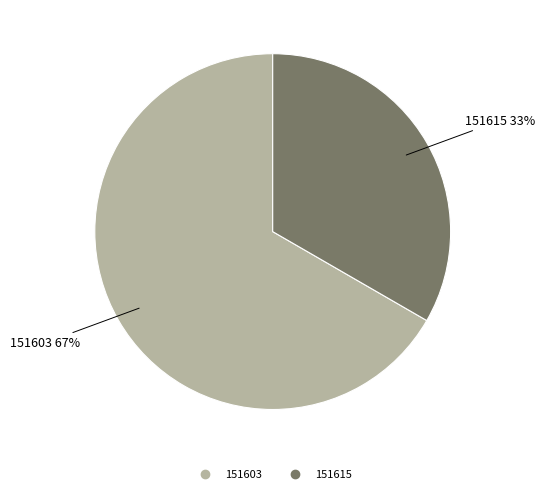

To the nearest percent, what is the combined percentage of 151615 and 151603?

100%